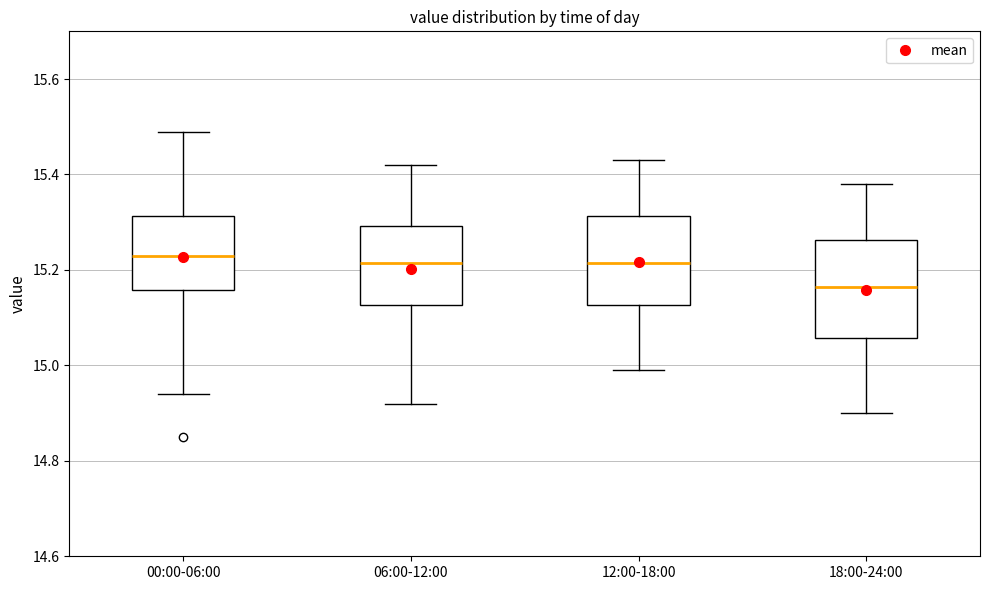

Where is the upper edge of the box for 00:00-06:00 on the y-axis? The values are not printed on the chart, so give them approximately, as read against the axis.

15.32